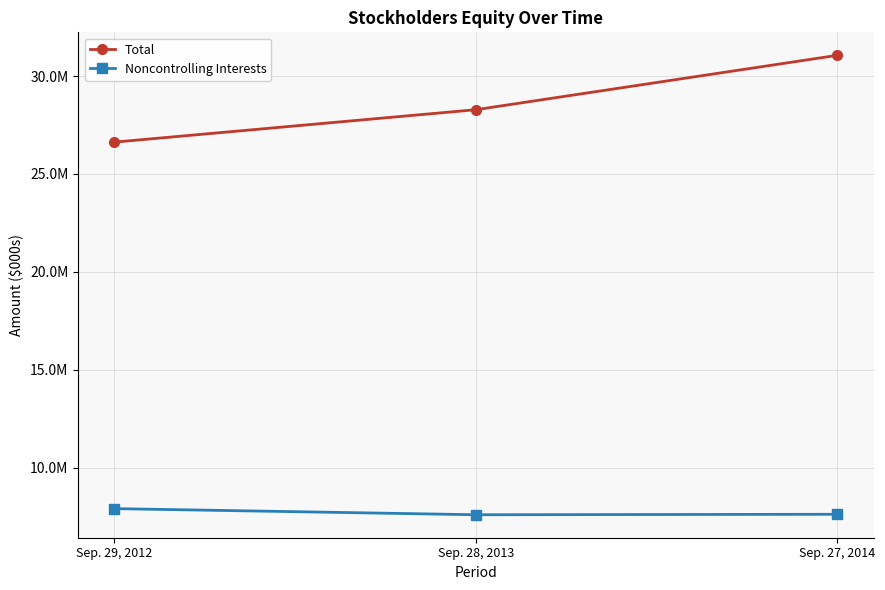

List the series in order of their peak value, highest first.

Total, Noncontrolling Interests